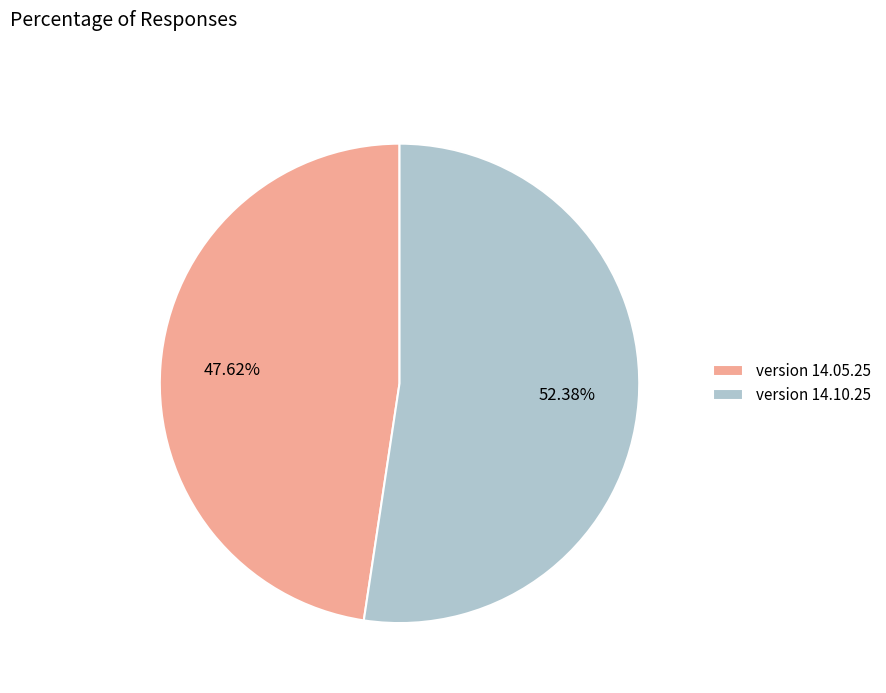

The version 14.10.25 slice represents 63% of the pie. True or false?

False